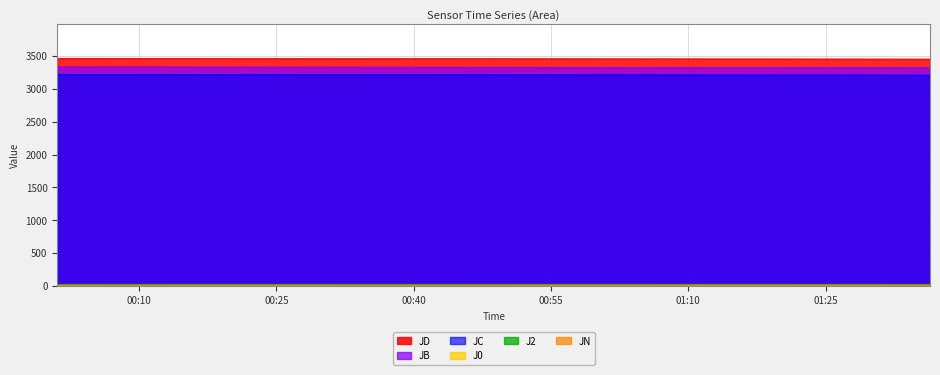

True or false: JN and JD intersect in this chart.

False